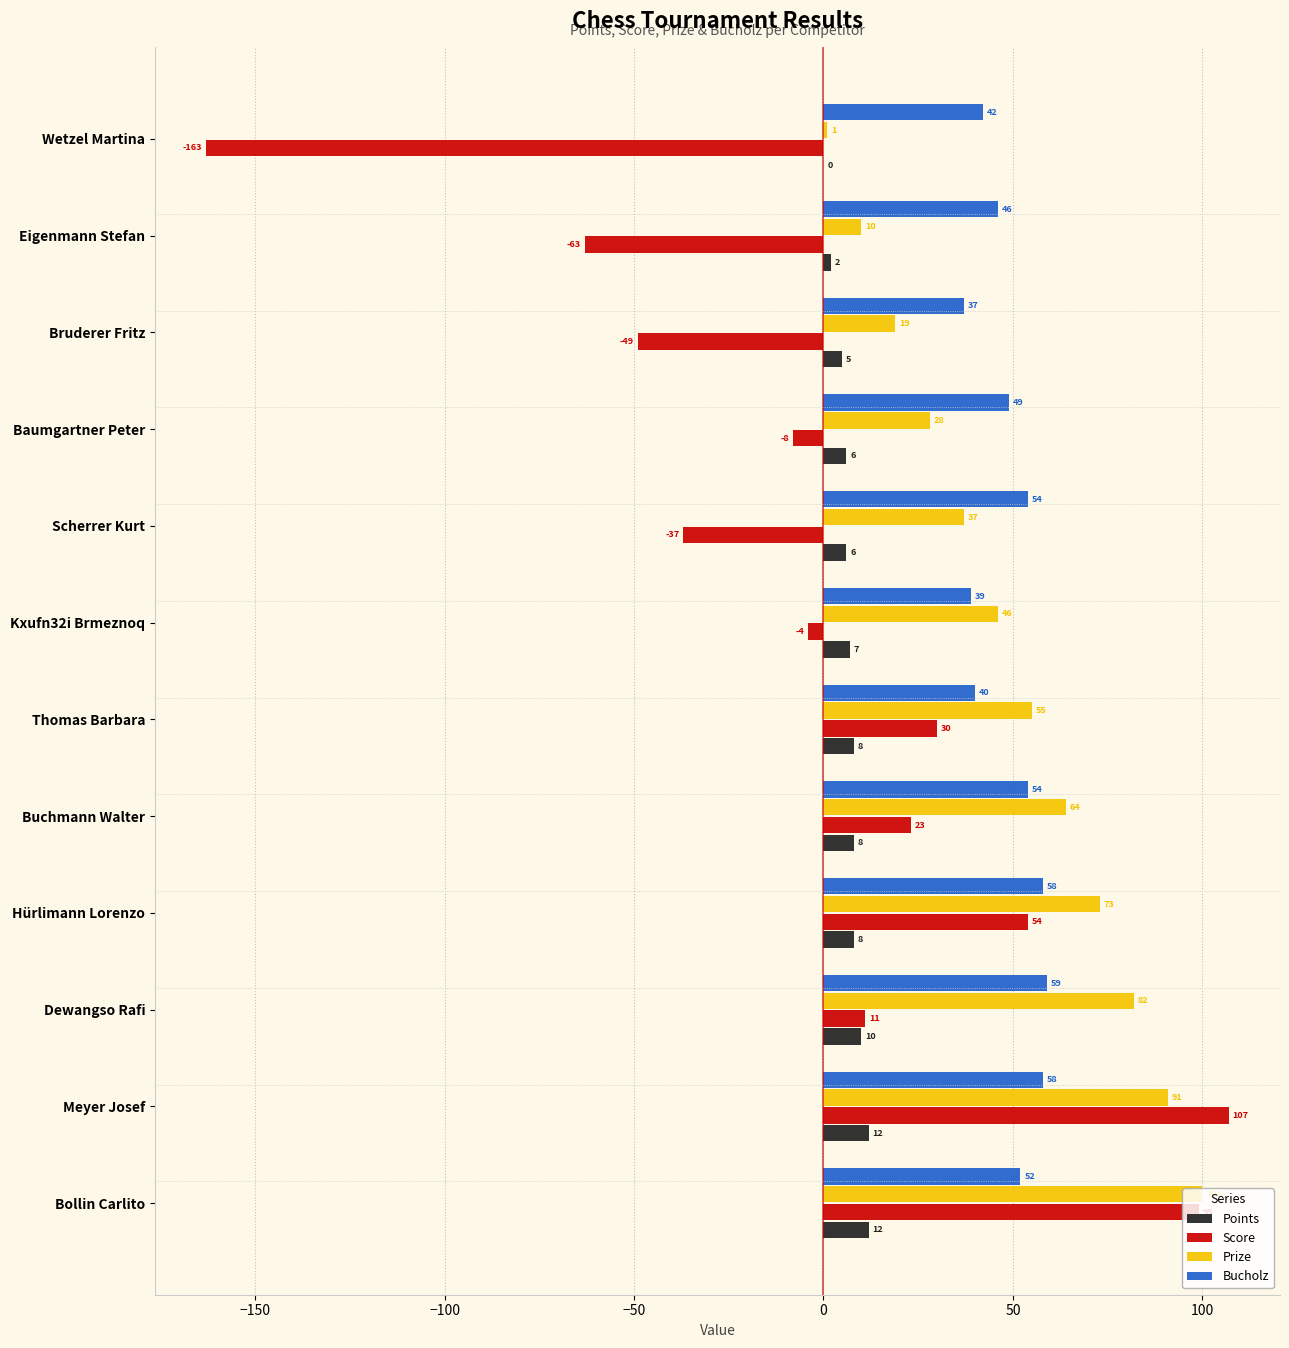

Is it true that Prize equals 76 at Kxufn32i Brmeznoq?

False